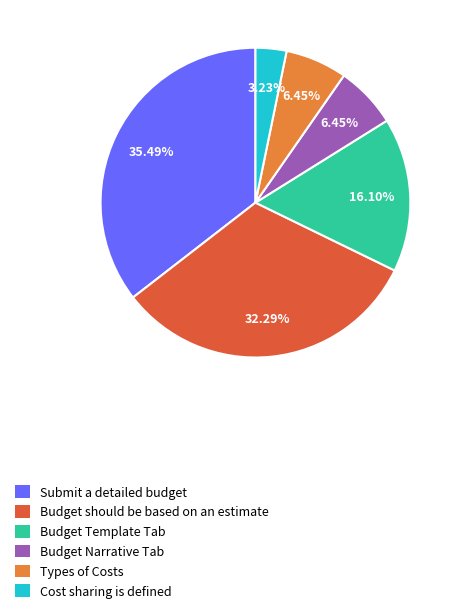

True or false: Budget Narrative Tab accounts for 6% of the total.

True